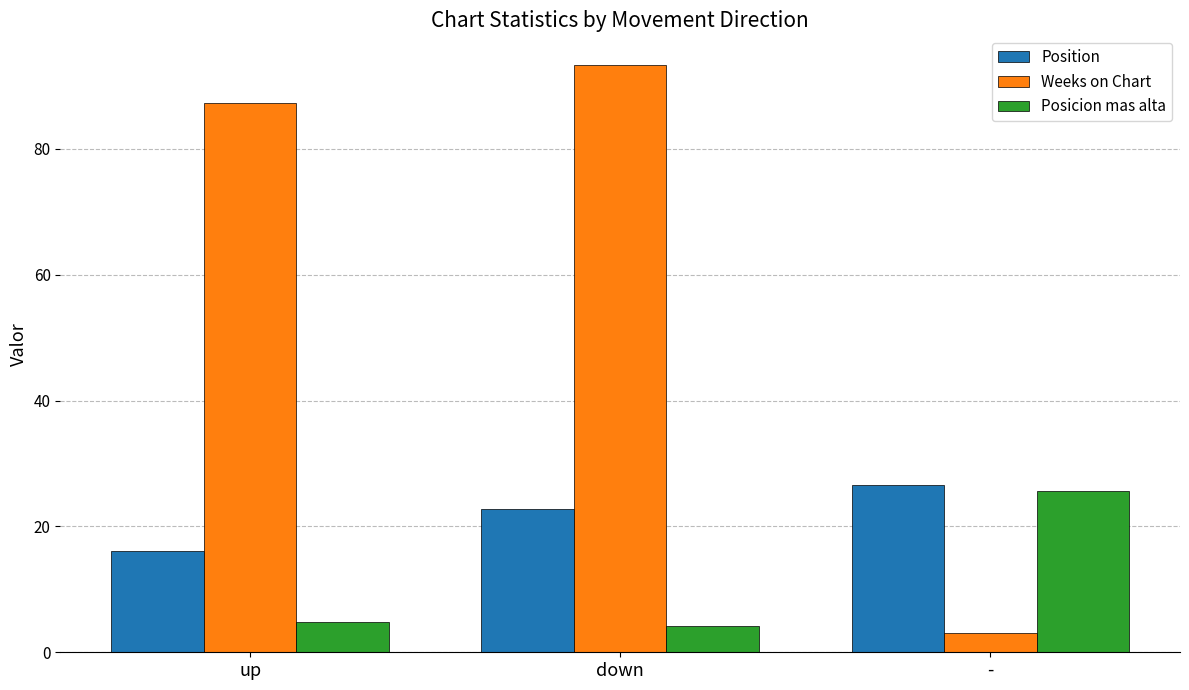

What is the label of the 3rd bar from the left?

-